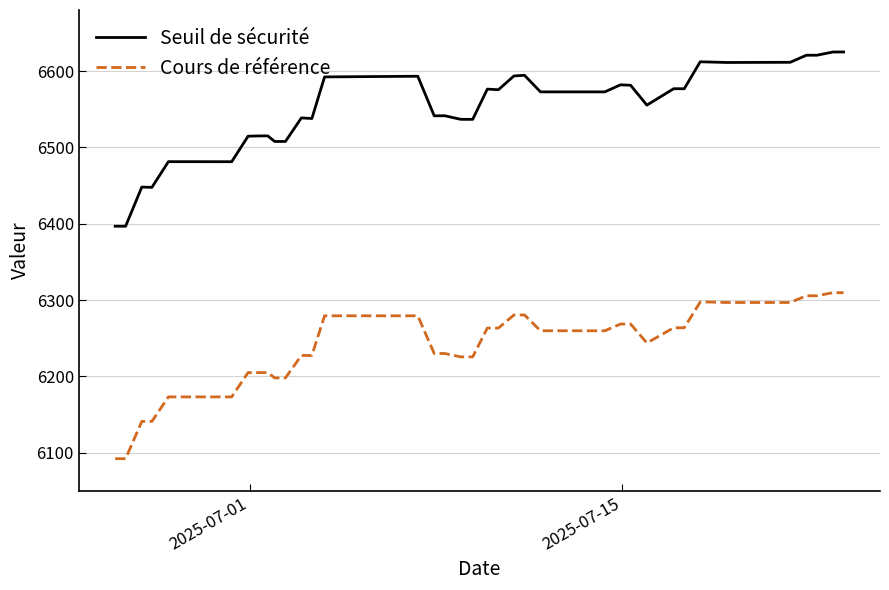

True or false: Cours de référence and Seuil de sécurité cross at least once.

False